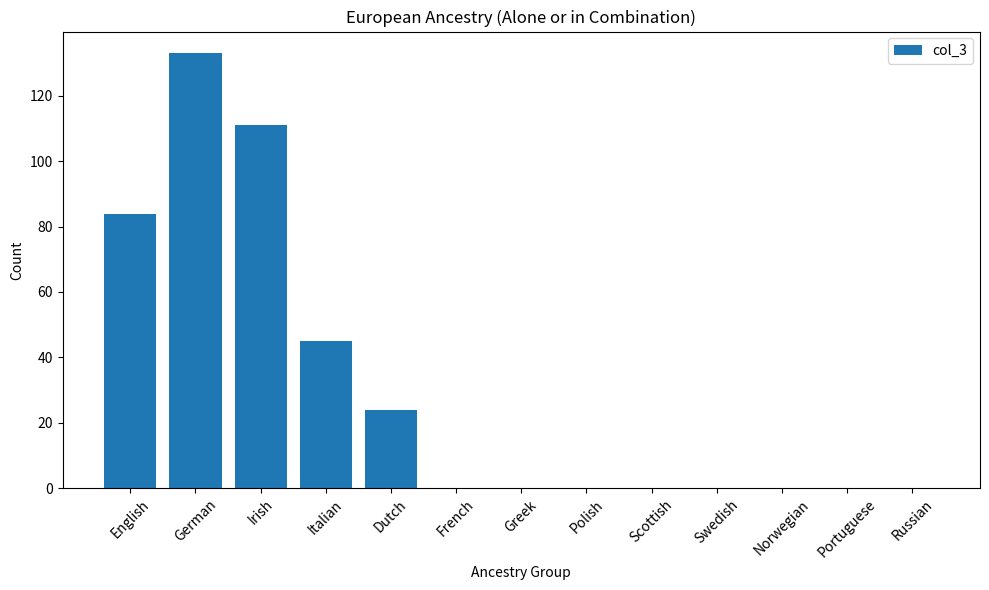

The value at Irish is 46. True or false?

False